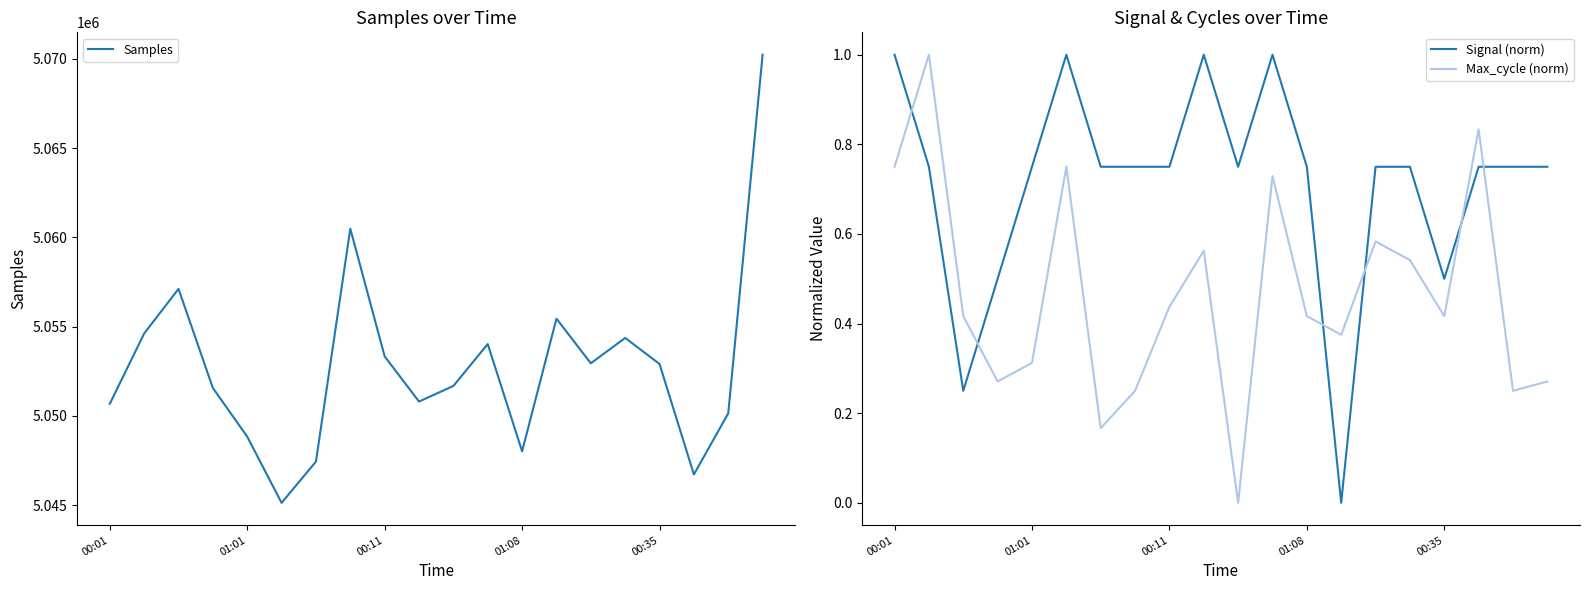

Reading left to right, what are all the values shown in this chart?

Samples: 5050678.0	5054612.0	5057113.0	5051563.0	5048838.0	5045132.0	5047442.0	5060480.0	5053331.0	5050804.0	5051677.0	5054022.0	5048017.0	5055445.0	5052946.0	5054366.0	5052907.0	5046722.0	5050145.0	5070222.0
Signal (norm): 1.0	0.7	0.2	0.5	0.7	1.0	0.7	0.7	0.7	1.0	0.7	1.0	0.7	0.0	0.7	0.7	0.5	0.7	0.7	0.7
Max_cycle (norm): 0.7	1.0	0.4	0.3	0.3	0.7	0.2	0.2	0.4	0.6	0.0	0.7	0.4	0.4	0.6	0.5	0.4	0.8	0.2	0.3